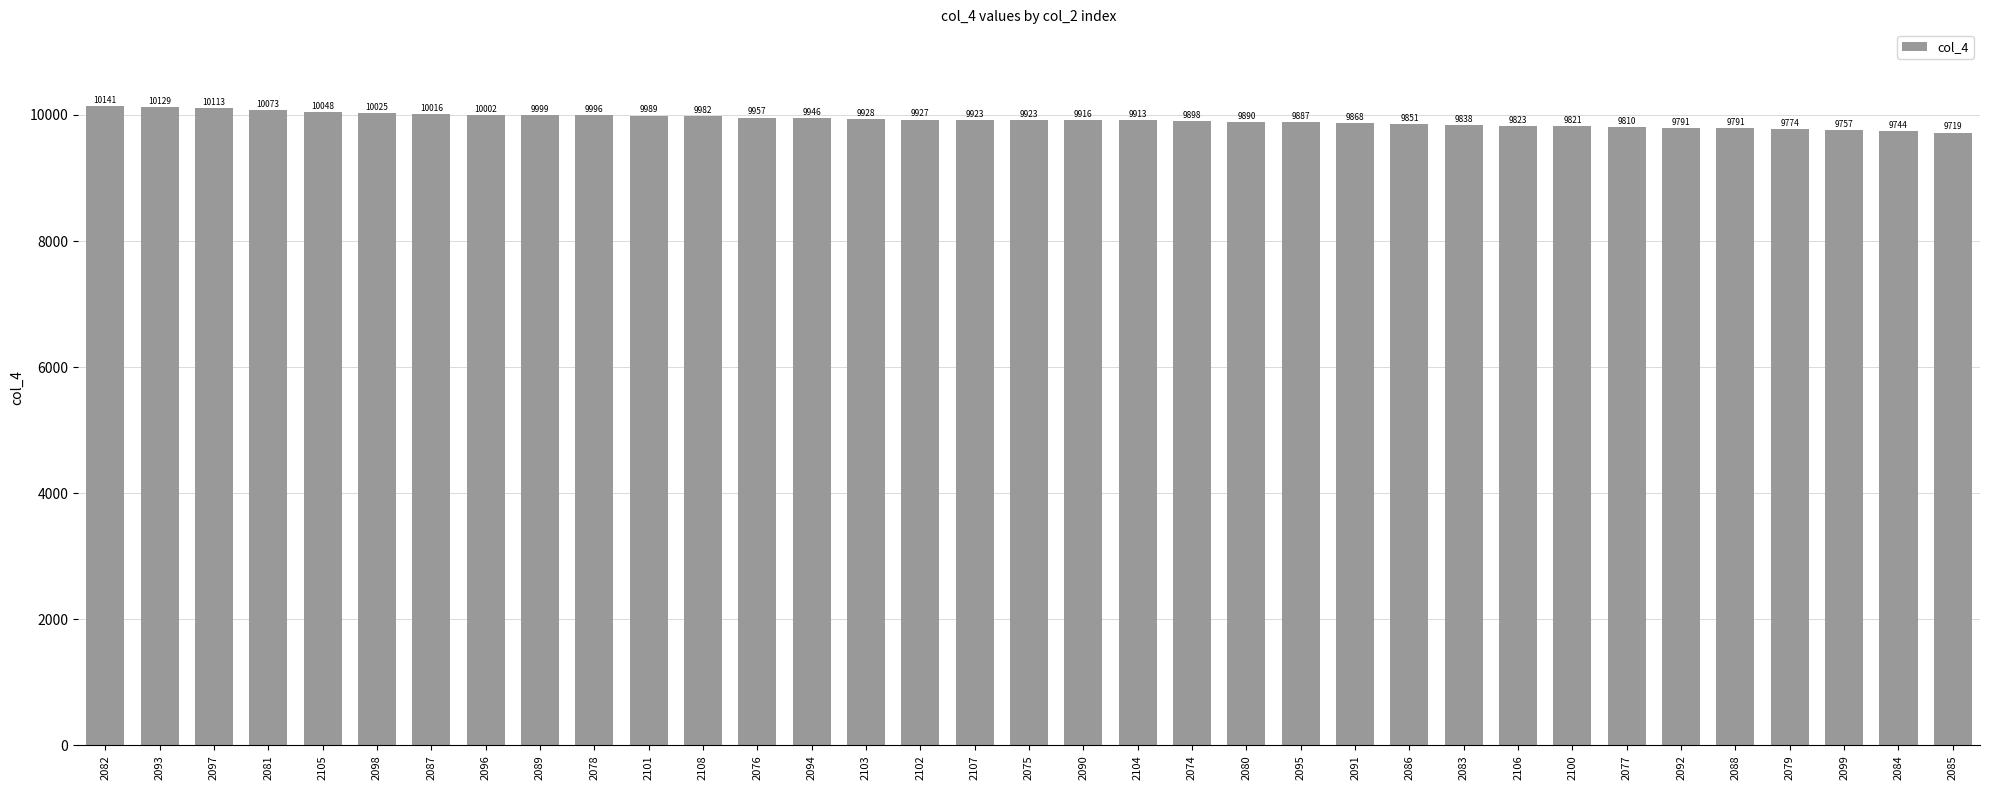

How many categories are shown in the chart?

35